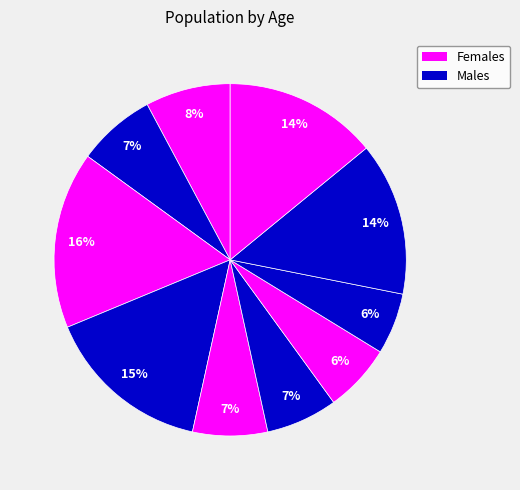

How many slices are in this pie chart?

10